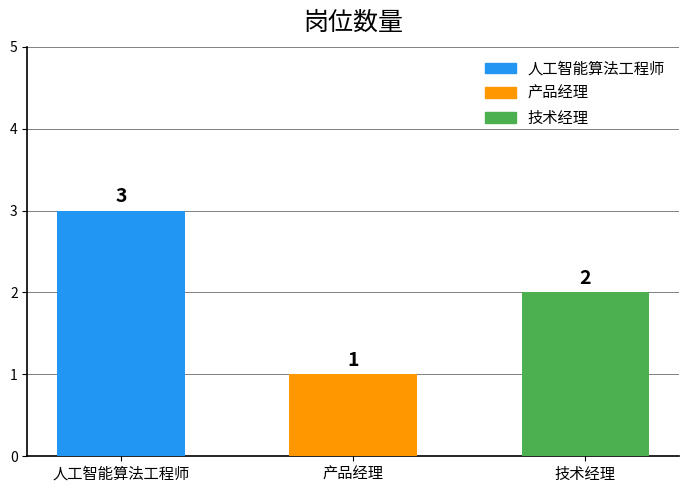

Count the values in the range 1 to 3.

3